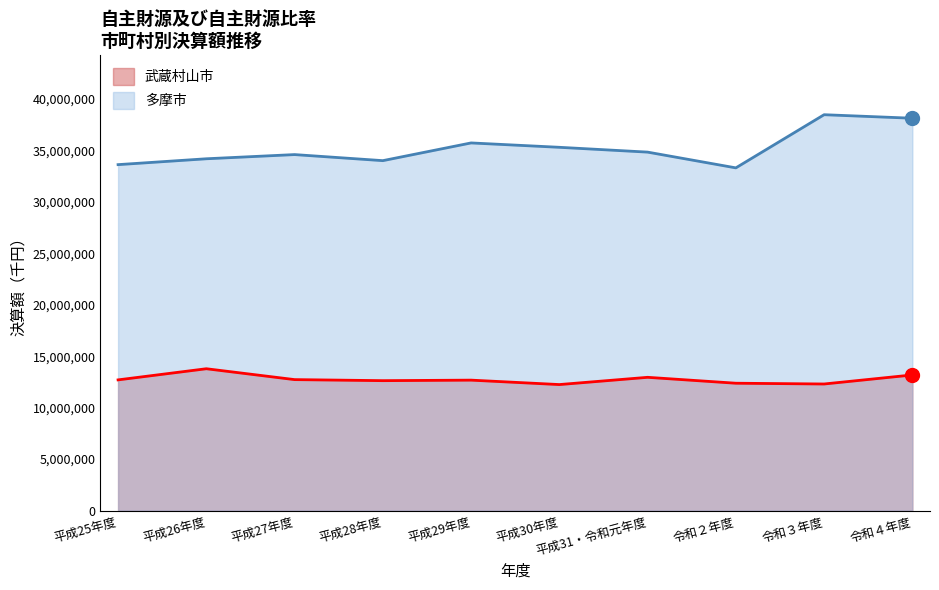

Which series has the largest total across all categories?

多摩市